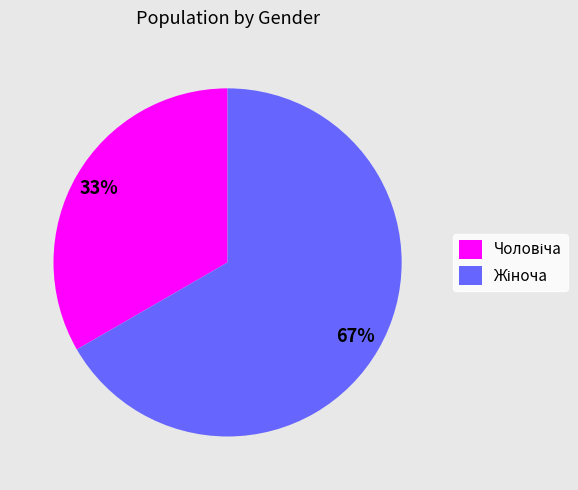

Is there any slice that represents more than half of the pie?

Yes